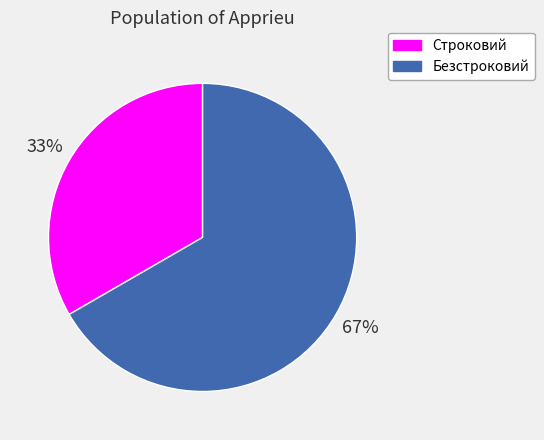

The Безстроковий slice represents 67% of the pie. True or false?

True